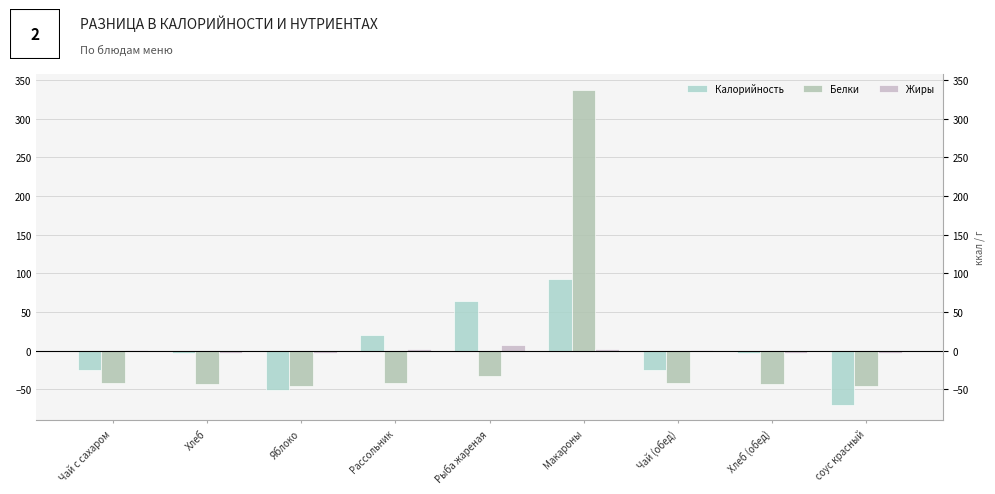

Where does the Калорийность series first go above -2?

Рассольник